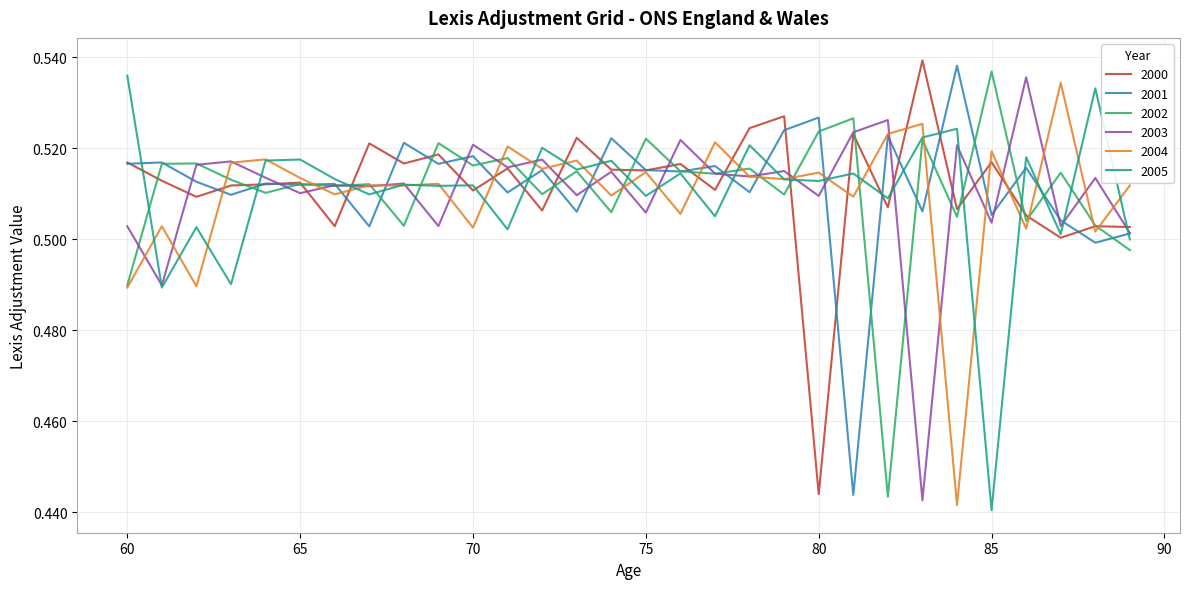

How many interior local peaks does the 2000 series have?

11